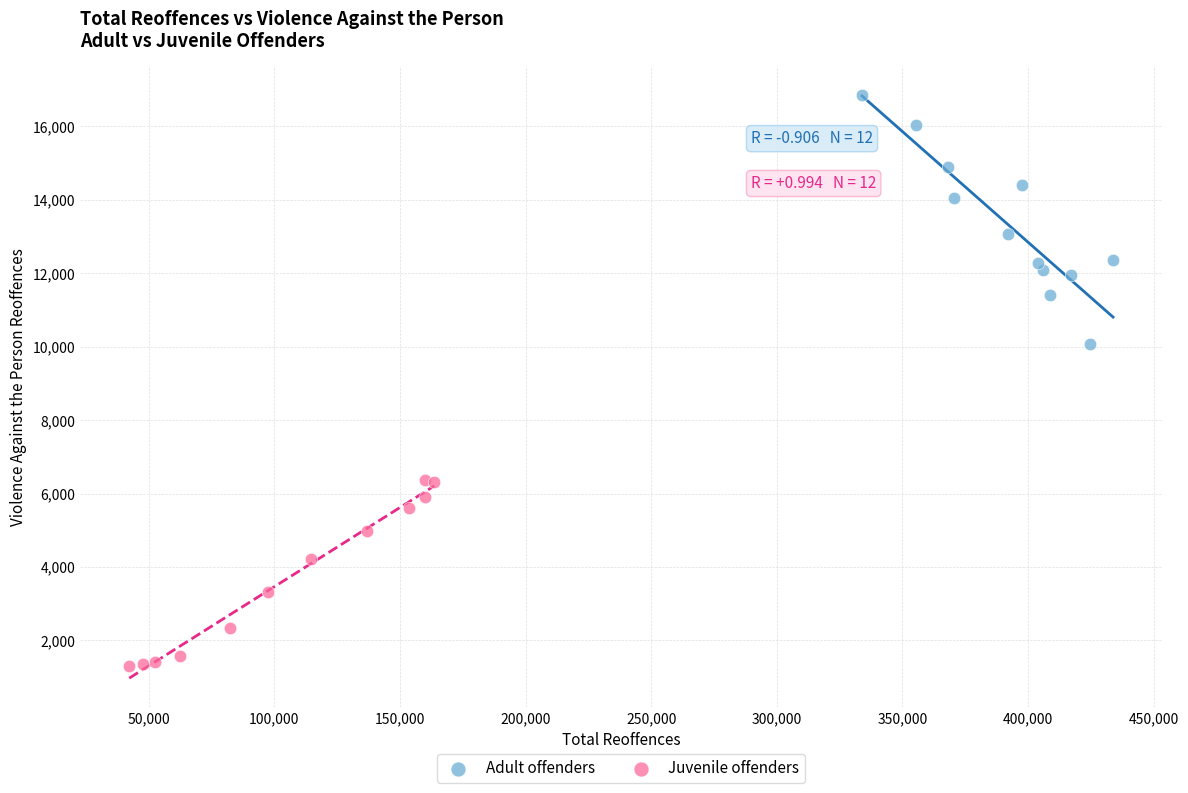

Which series contains the highest Y value?

Adult offenders